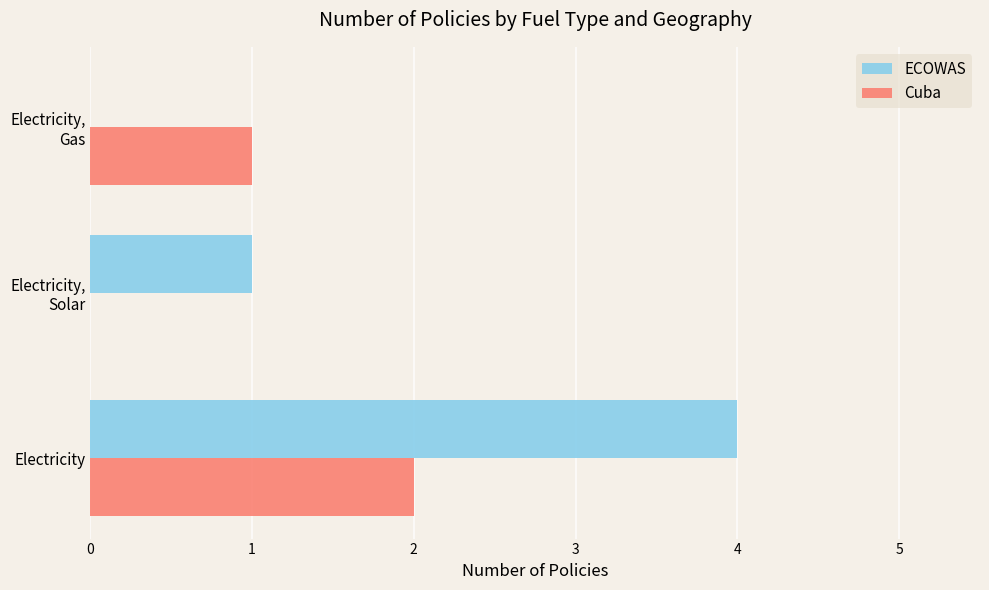

What is the total value across all series at Electricity?

6